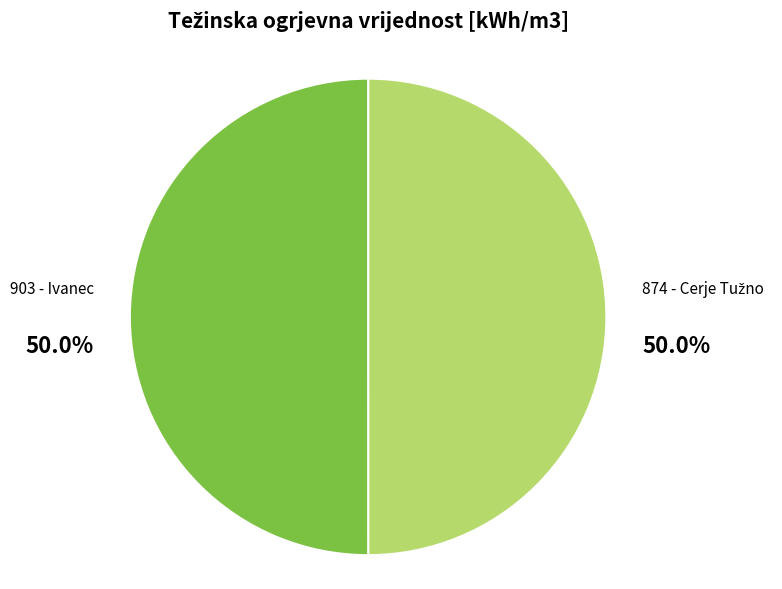

What percentage is NOT represented by 903 - Ivanec?

50.0%